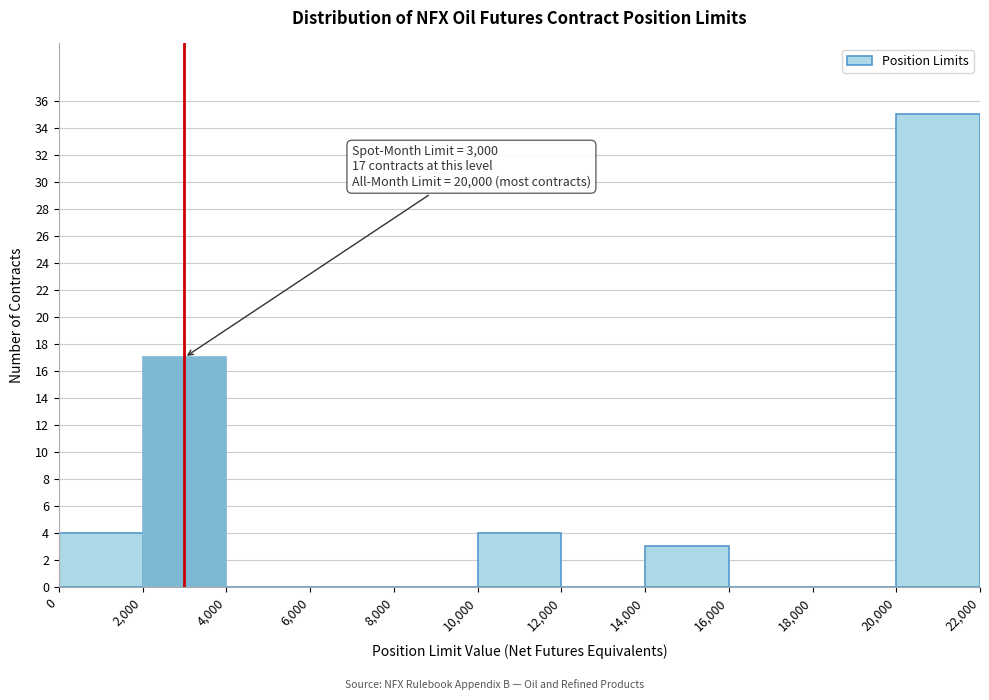

Which range on the x-axis has the tallest bar?

20,000 to 22,000